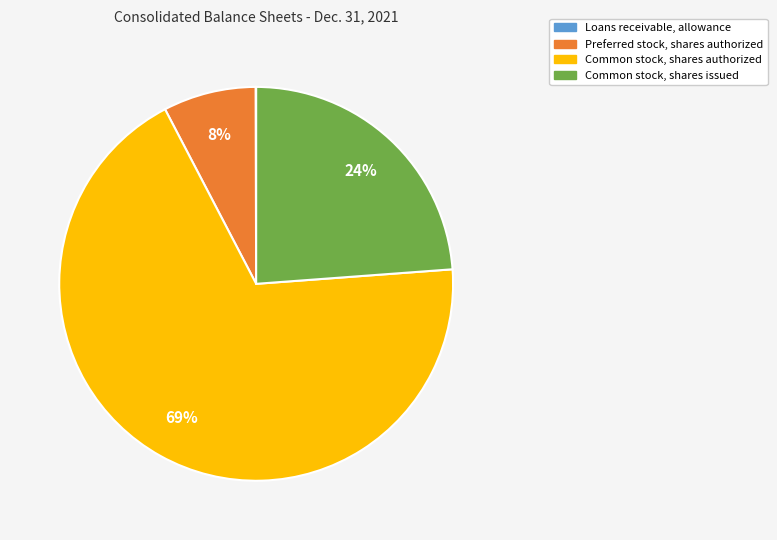

To the nearest percent, what portion does Preferred stock, shares authorized represent?

8%